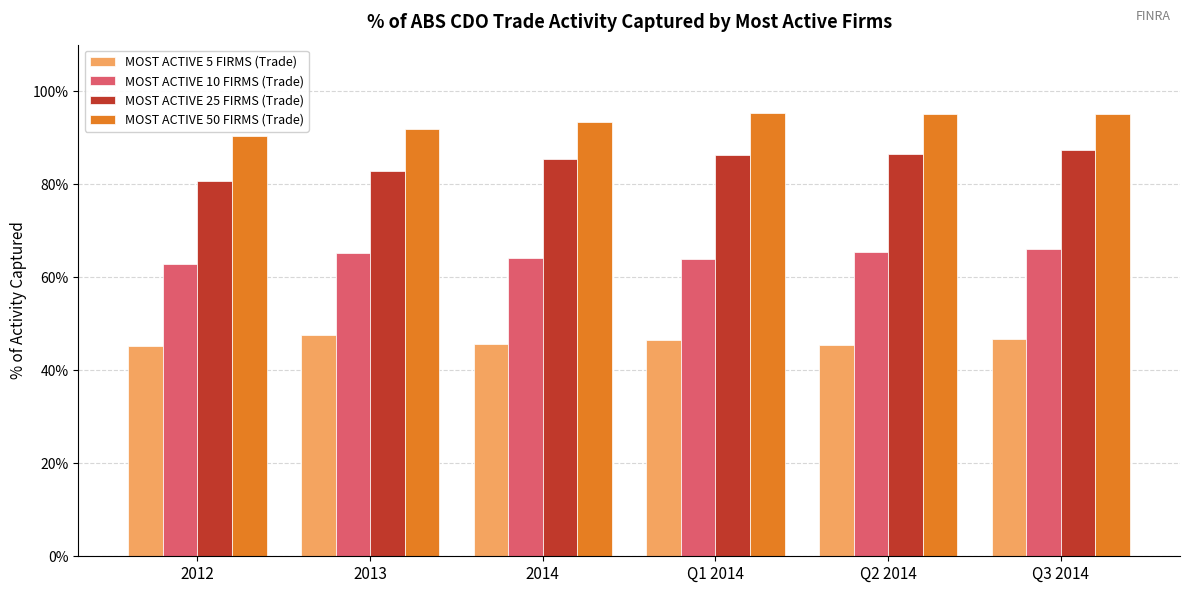

Does the chart contain stacked bars?

No